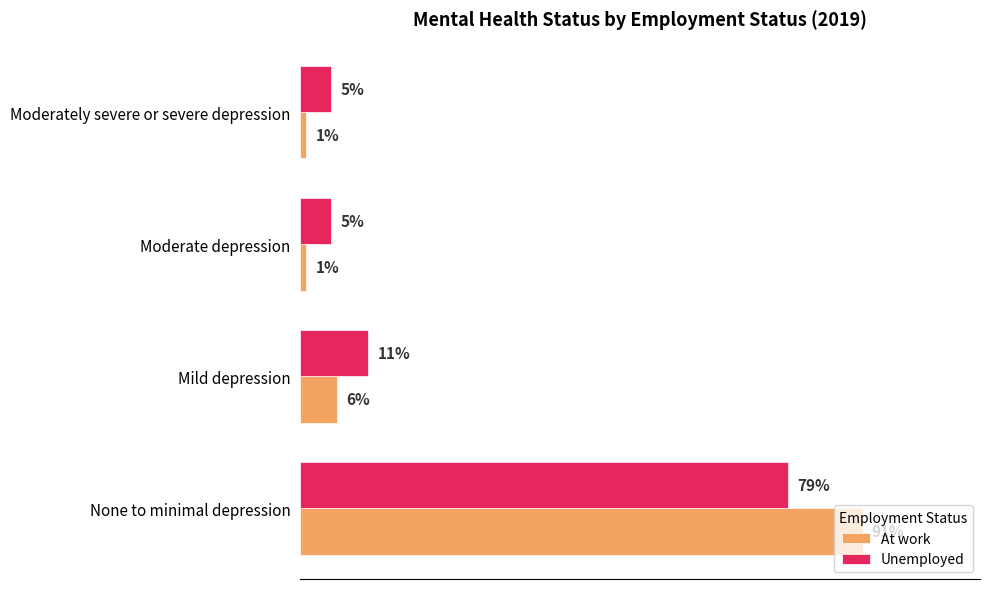

Which series has the largest range (max minus min)?

At work